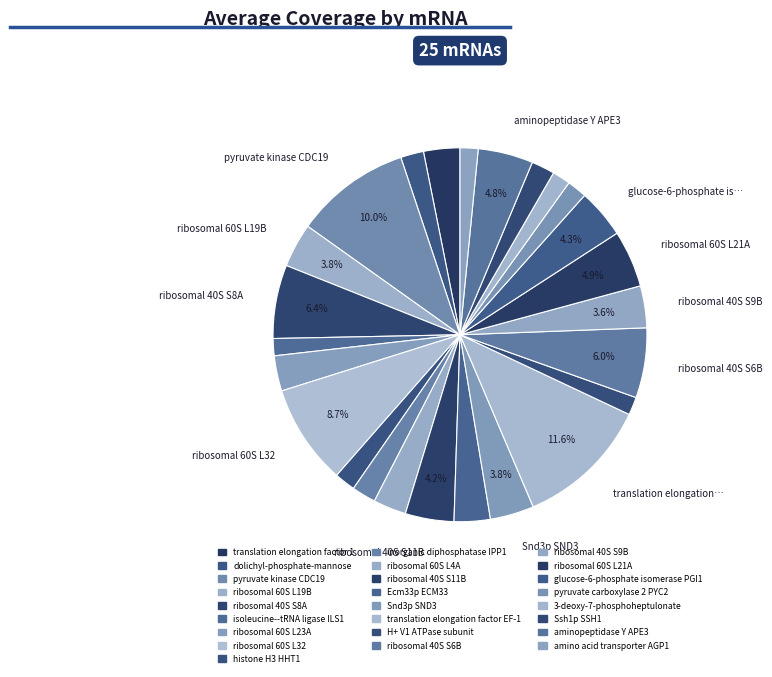

To the nearest percent, what is the average slice percentage?

4%